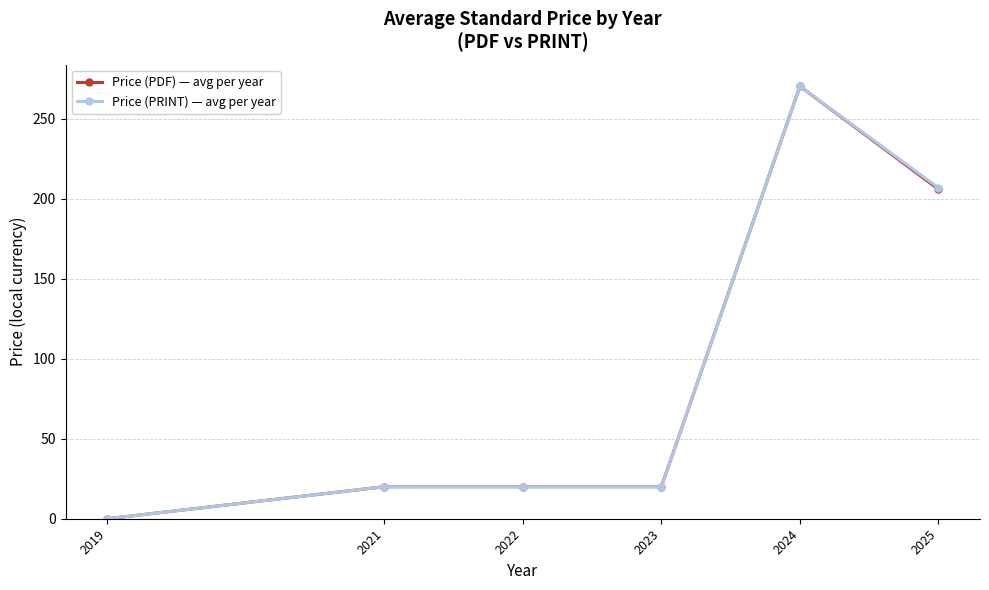

The value of Price (PRINT) — avg per year at 2024 is 394.4. True or false?

False